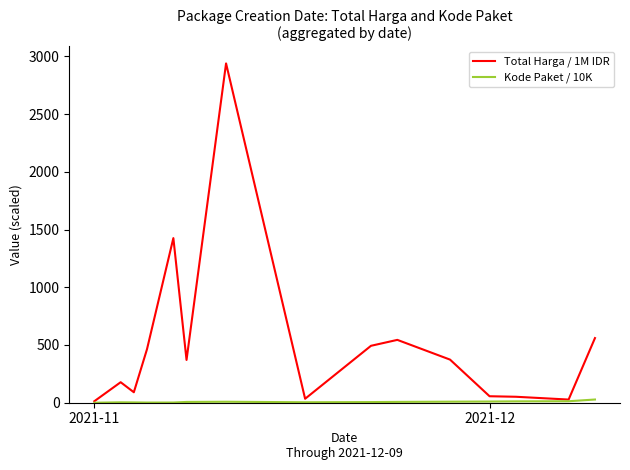

Which series has the largest total across all categories?

Total Harga / 1M IDR